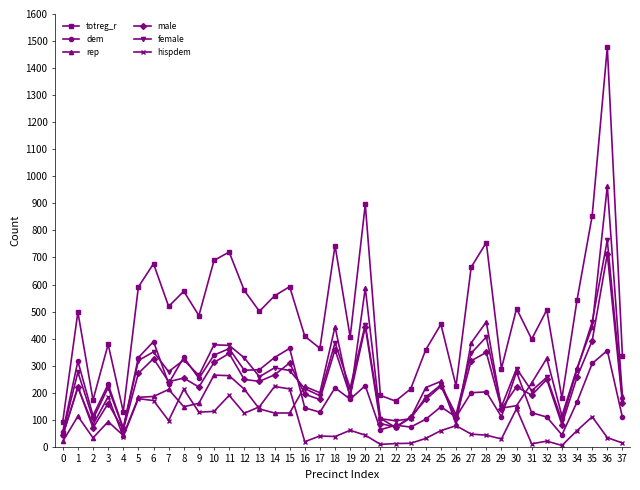

True or false: male and totreg_r intersect in this chart.

False